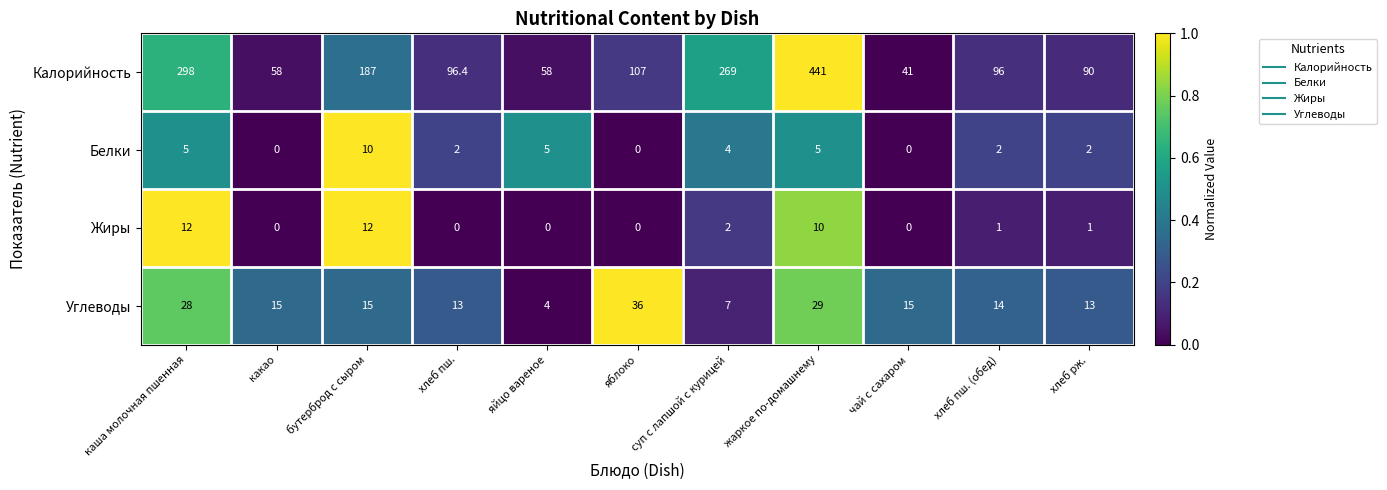

What is the maximum value shown in the chart?

441.0